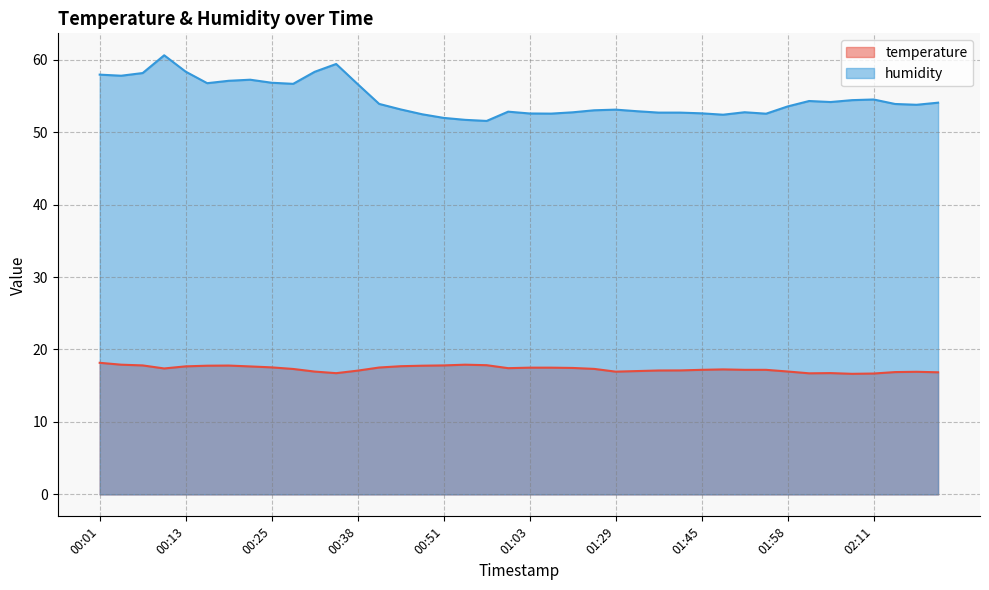

How many categories are shown in the chart?

40